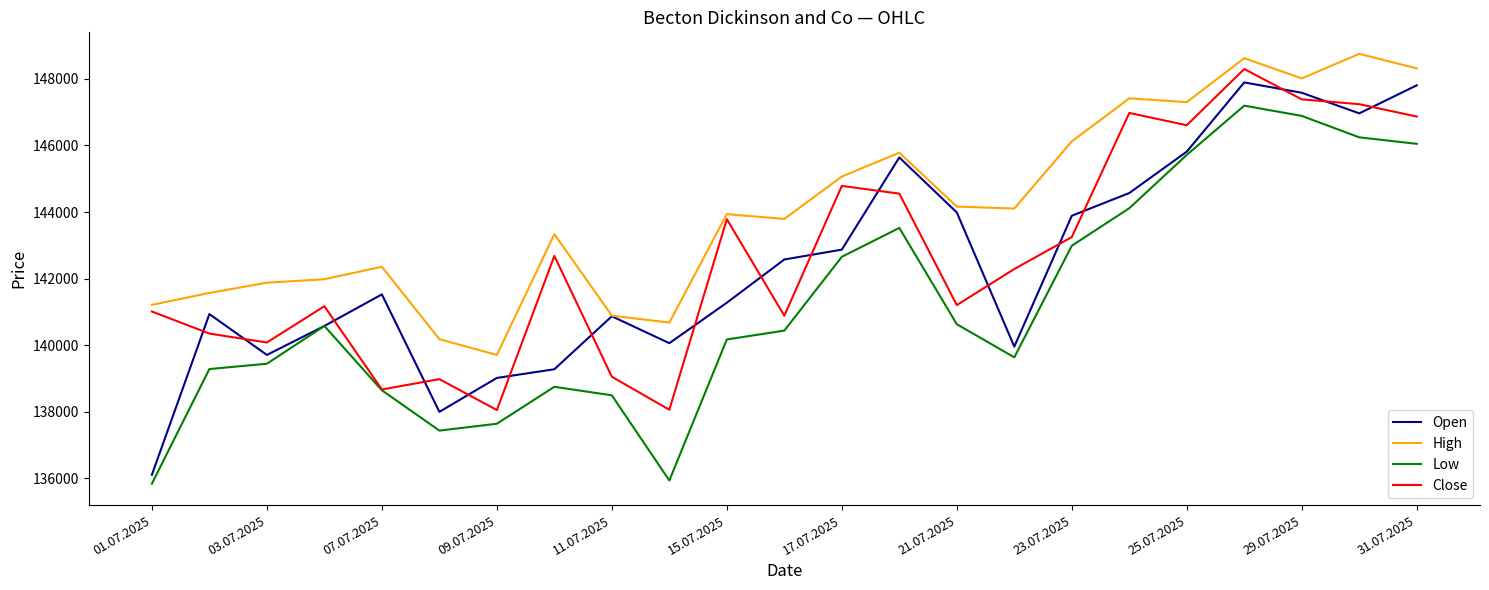

What is the smallest value displayed?

135839